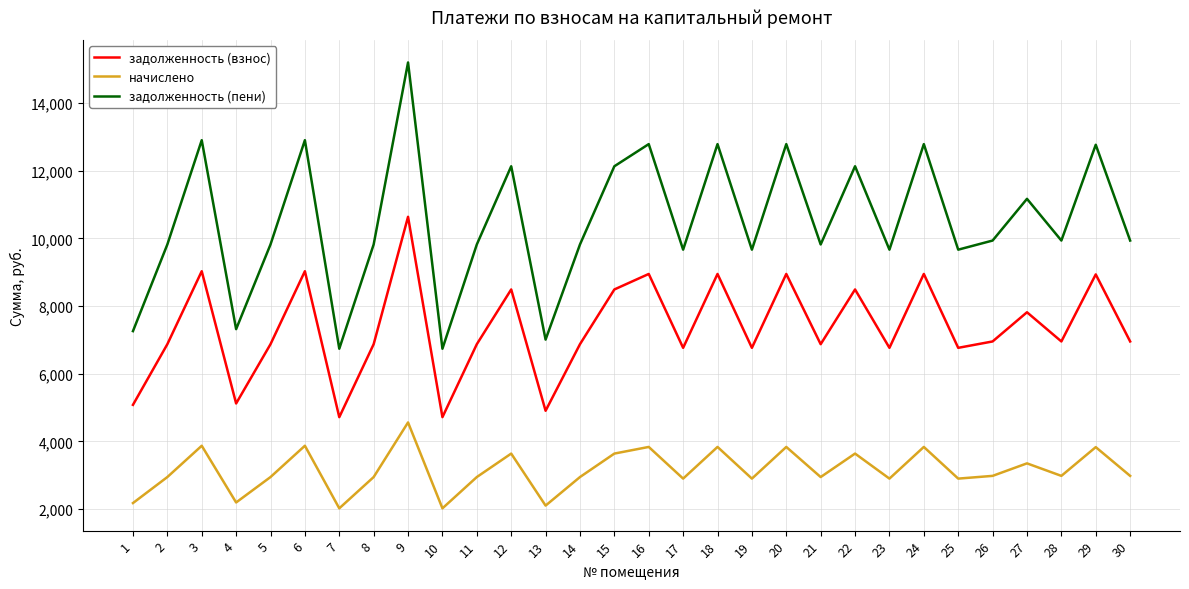

Which series has the widest spread of values?

задолженность (пени)